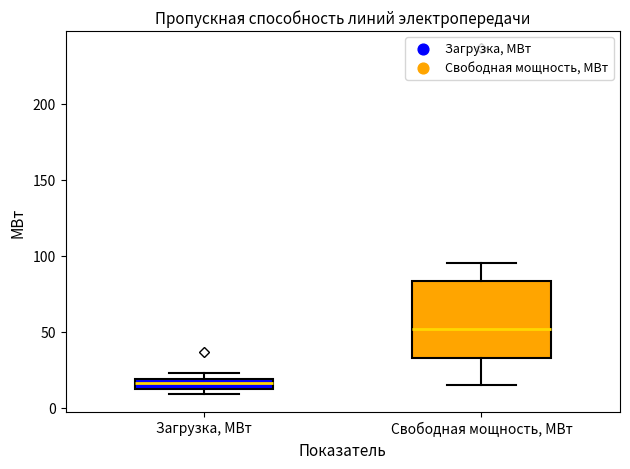

Which box is the tallest, from its lower edge to its upper edge?

Свободная мощность, МВт